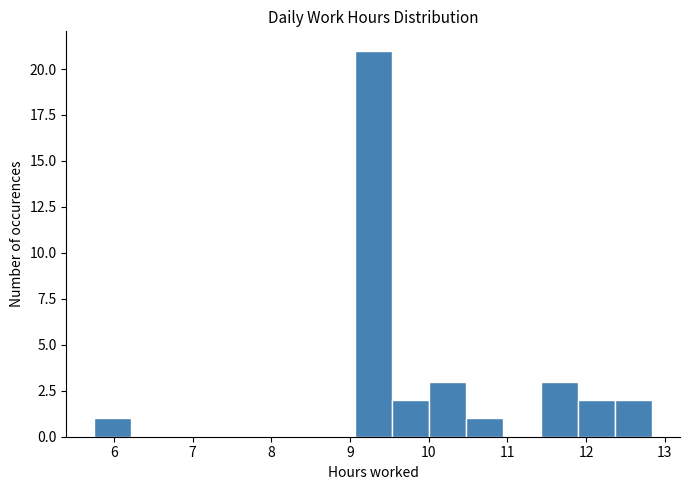

Over which range of the x-axis is the bar tallest?

9.1 to 9.5